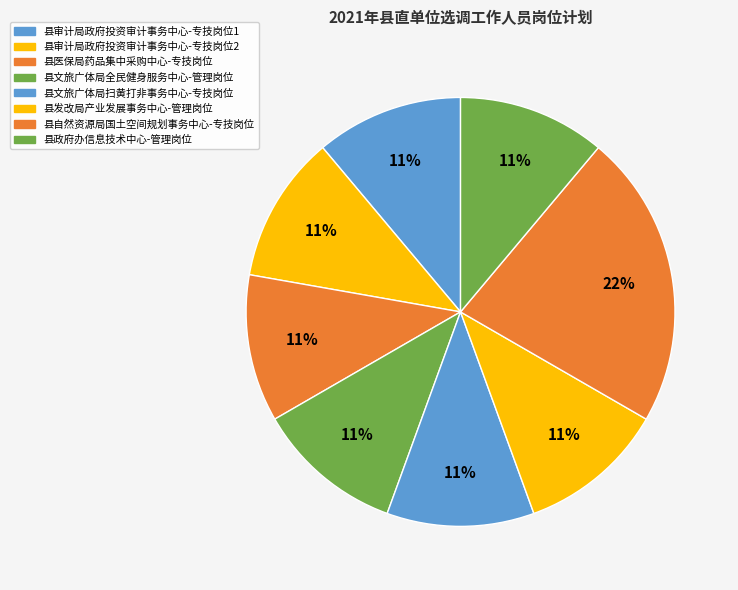

Count the number of slices in the pie.

8